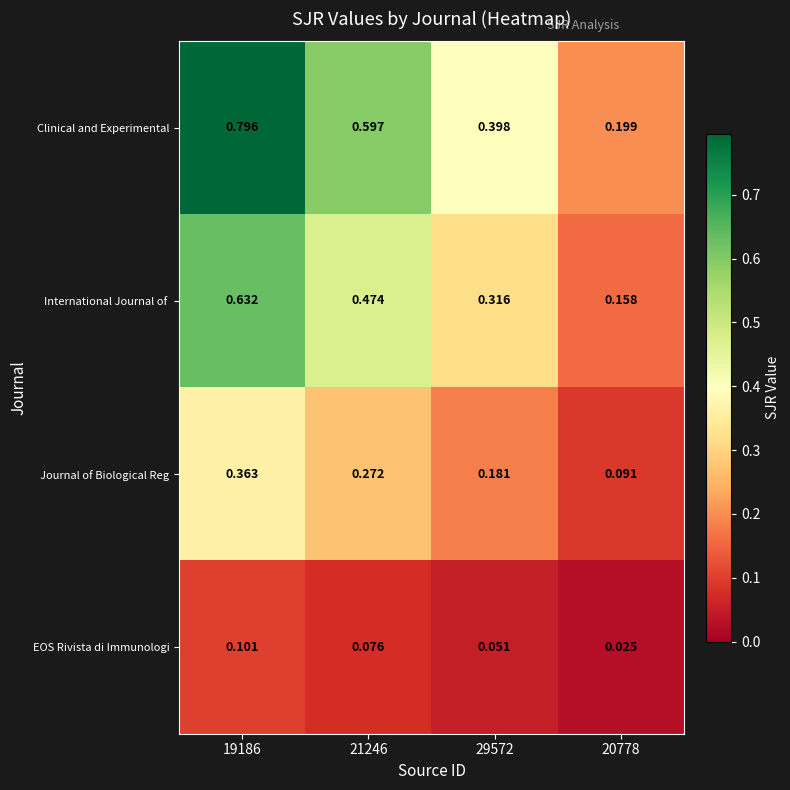

Is the value of Journal of Biological Reg at 20778 greater than the value of EOS Rivista di Immunologi at 21246?

Yes